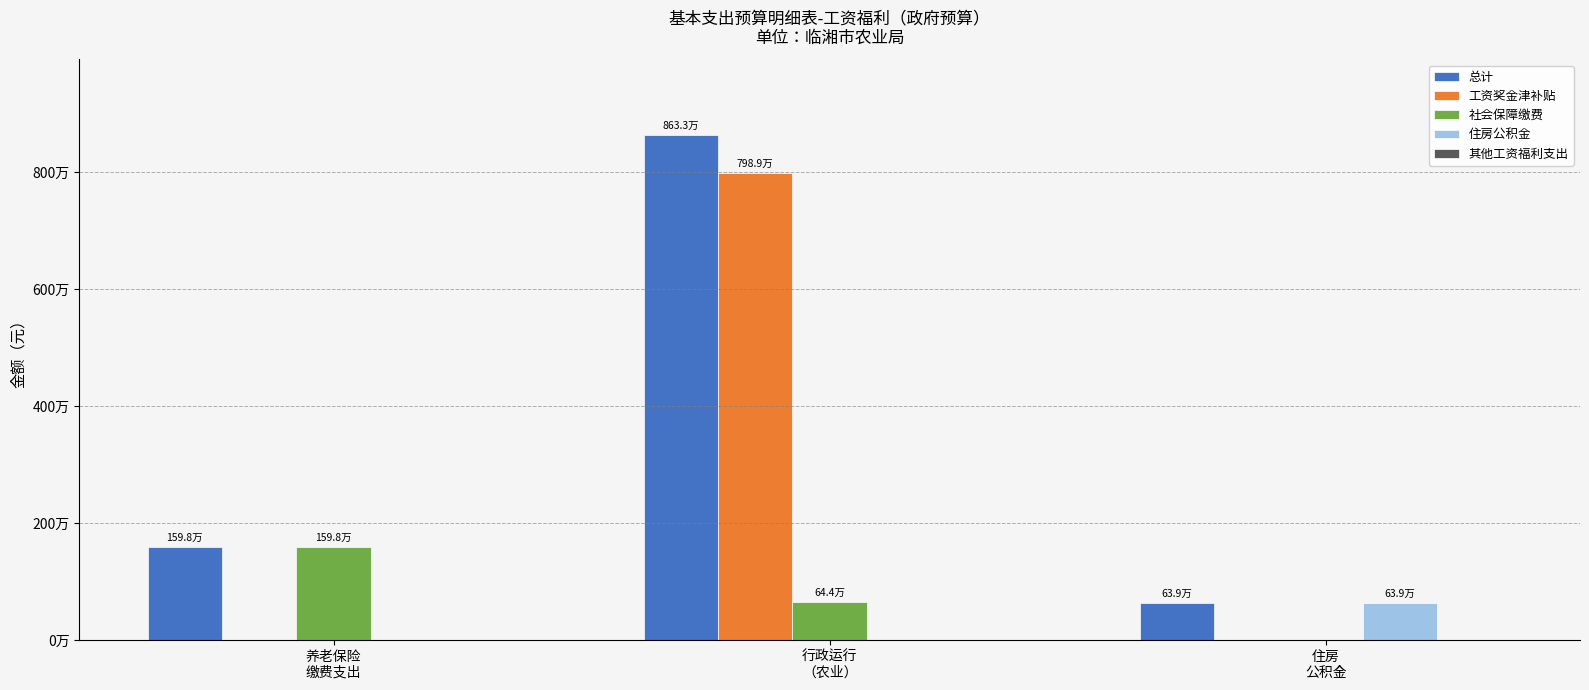

Does the chart contain stacked bars?

No